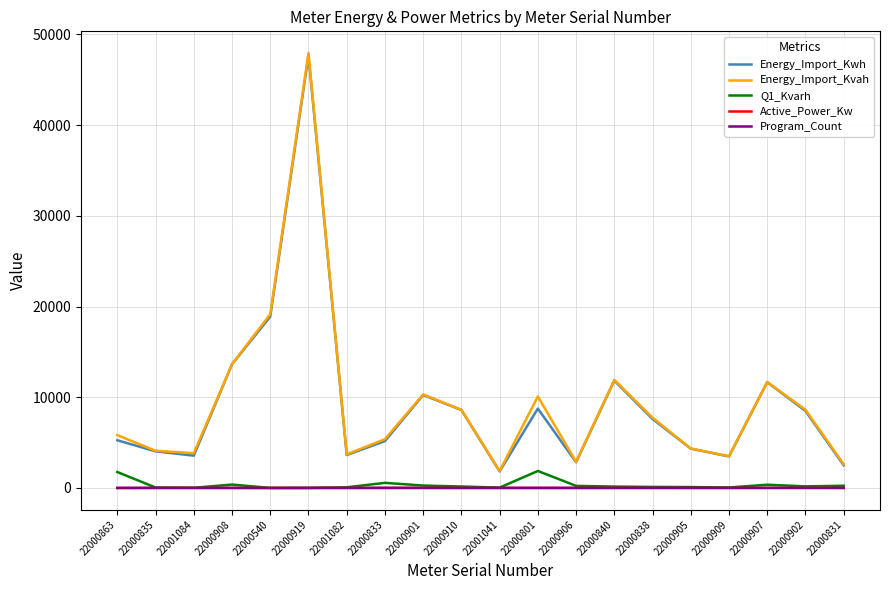

Is it true that Energy_Import_Kvah equals 6278.9 at 22000840?

False